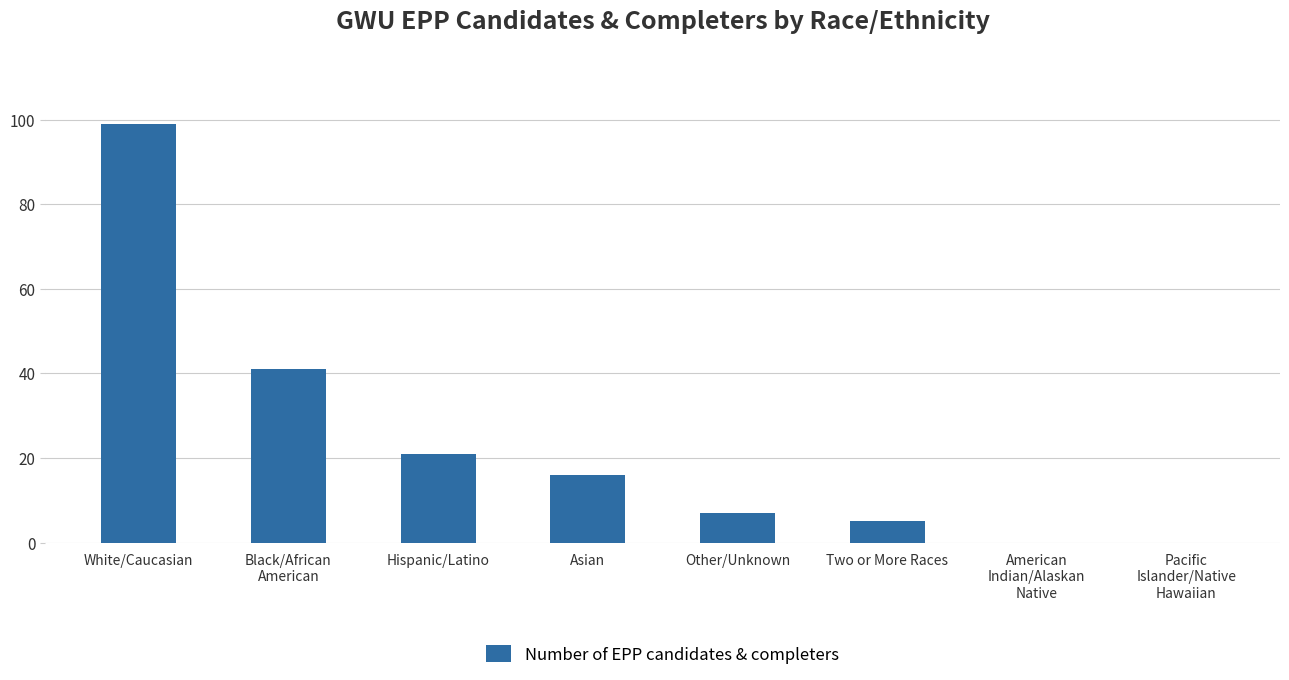

Which category has the highest value across all series?

White/Caucasian